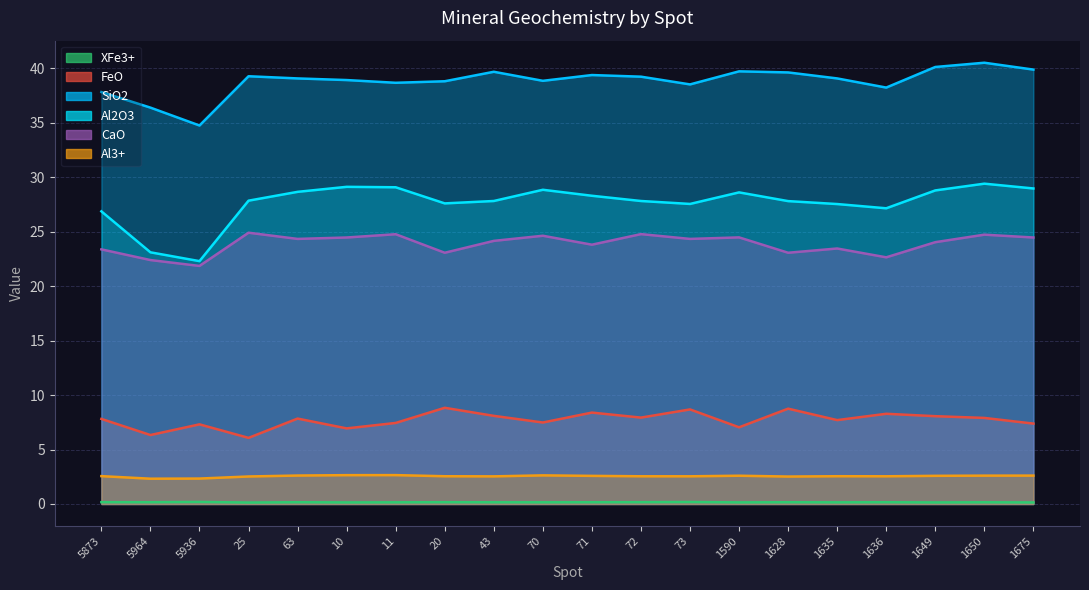

Between 25 and 63, which is larger?

63